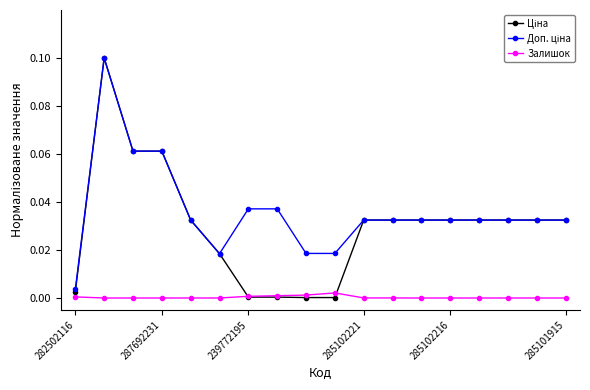

True or false: Доп. ціна and Ціна cross at least once.

False